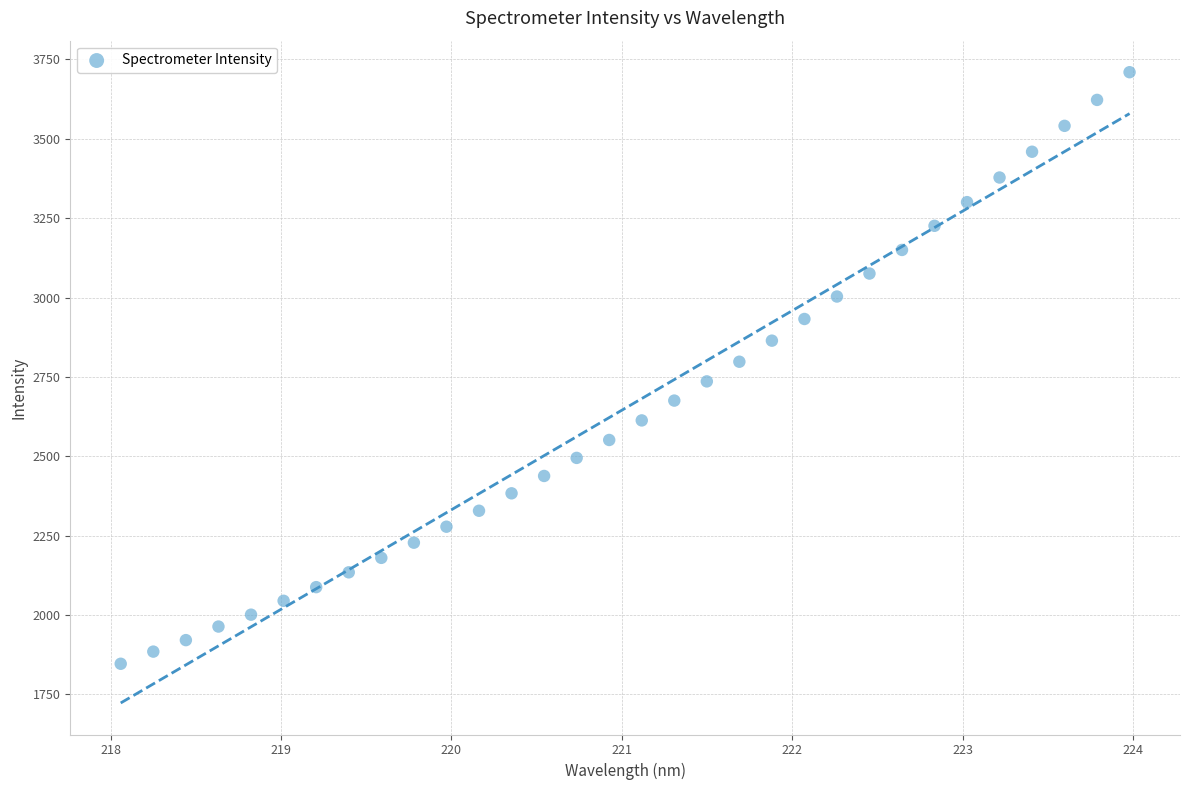

What is the range of Y values (max minus min)?

1863.4